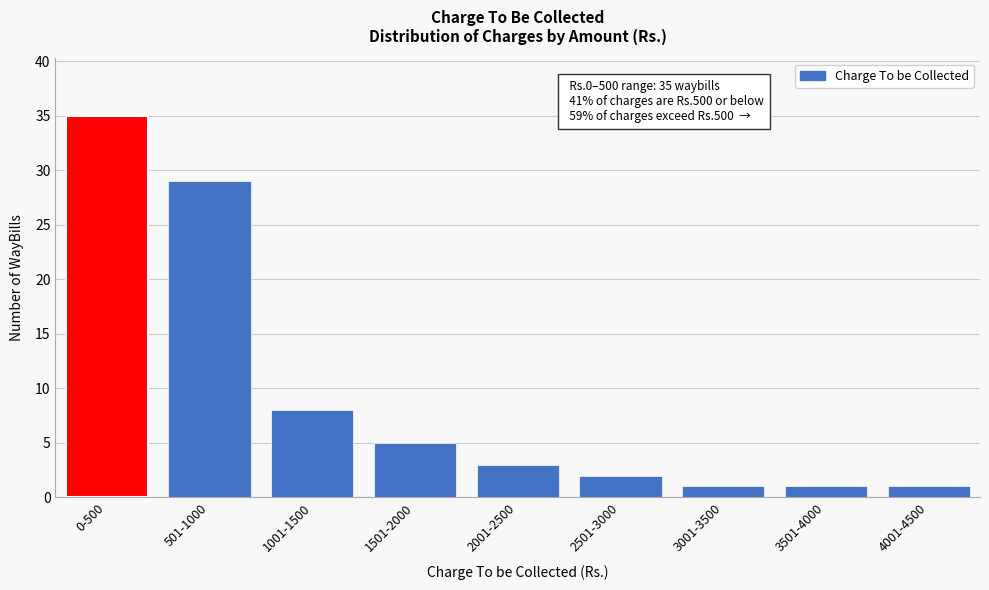

Reading left to right, transcribe all the data shown in this chart.

0-500=35	501-1000=29	1001-1500=8	1501-2000=5	2001-2500=3	2501-3000=2	3001-3500=1	3501-4000=1	4001-4500=1